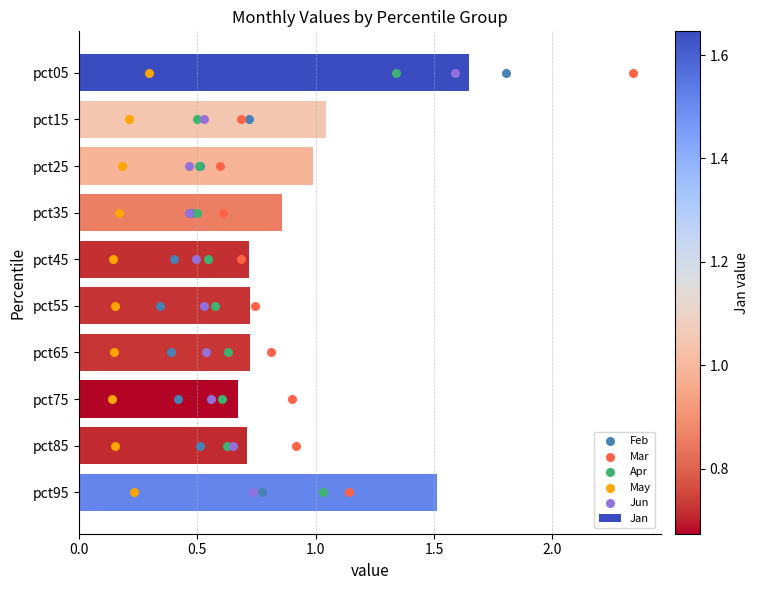

Which series reaches the maximum Y coordinate?

Feb